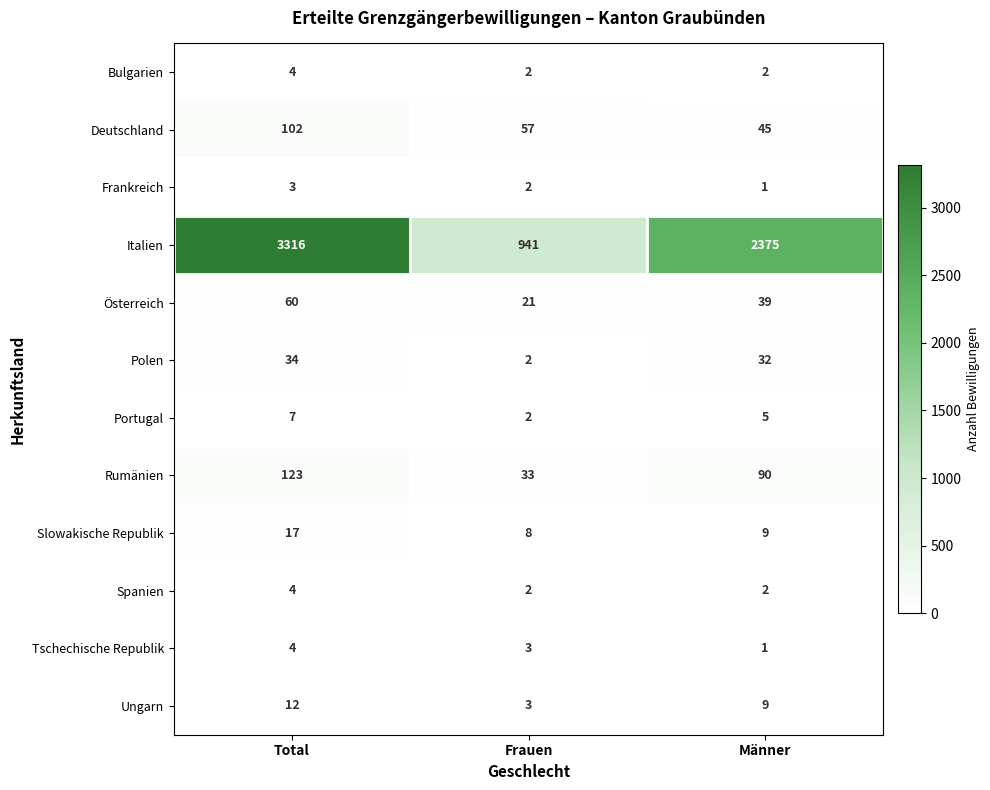

Which series has the largest range (max minus min)?

Italien